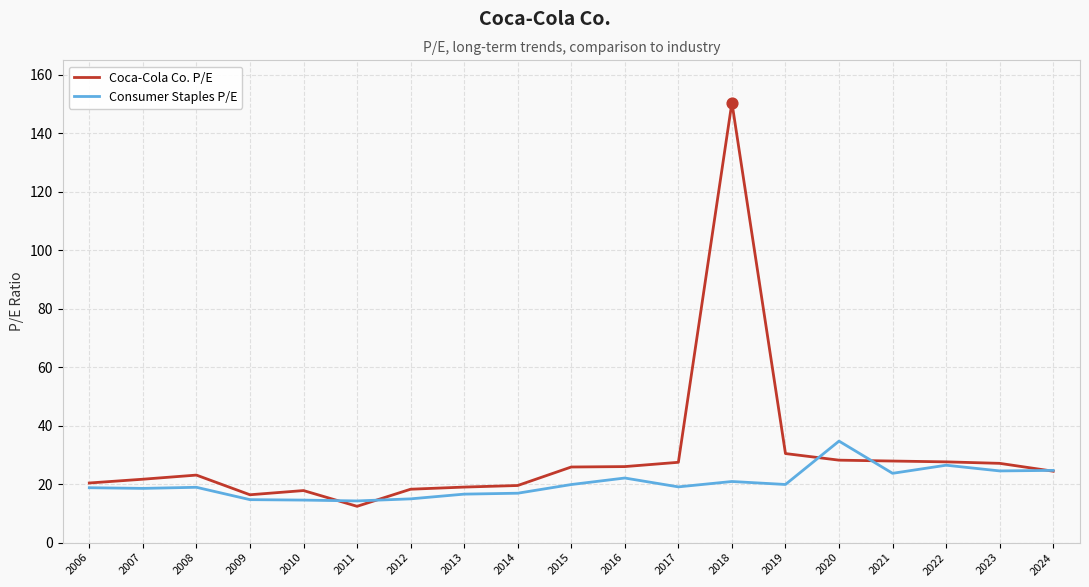

At how many categories does at least one series exceed 145?

1